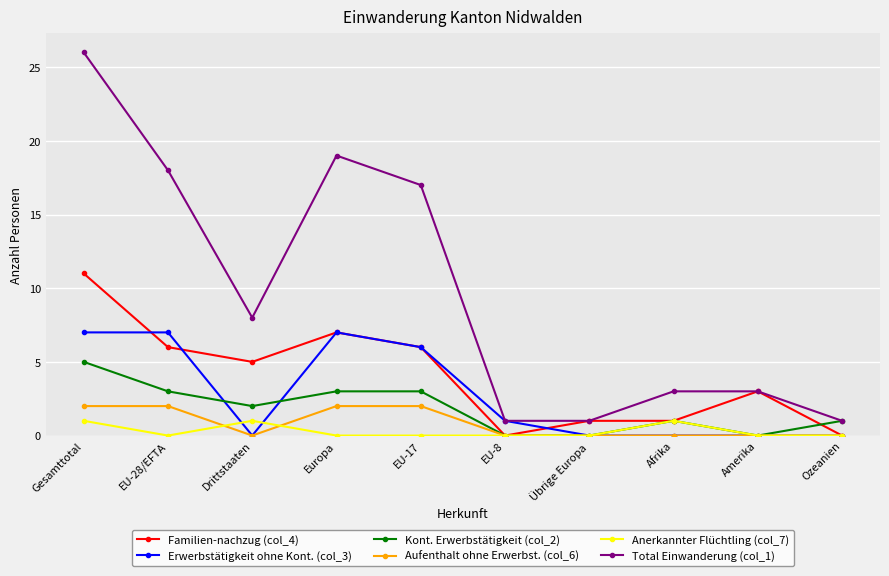

Where is the first local minimum for Anerkannter Flüchtling (col_7)?

EU-28/EFTA